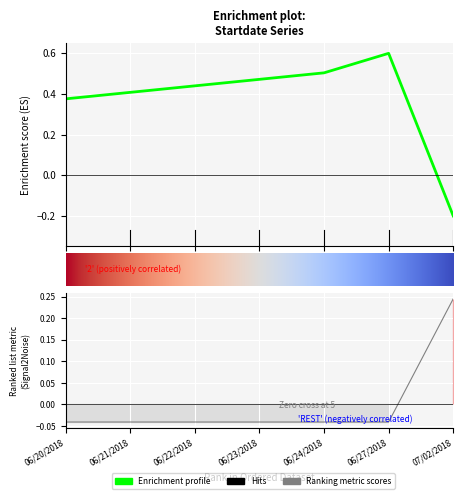

Reading left to right, list all the values displayed in this chart.

Startday: 0.4	0.4	0.4	0.5	0.5	0.6	-0.2
Startmonth: -0.0	-0.0	-0.0	-0.0	-0.0	-0.0	0.2